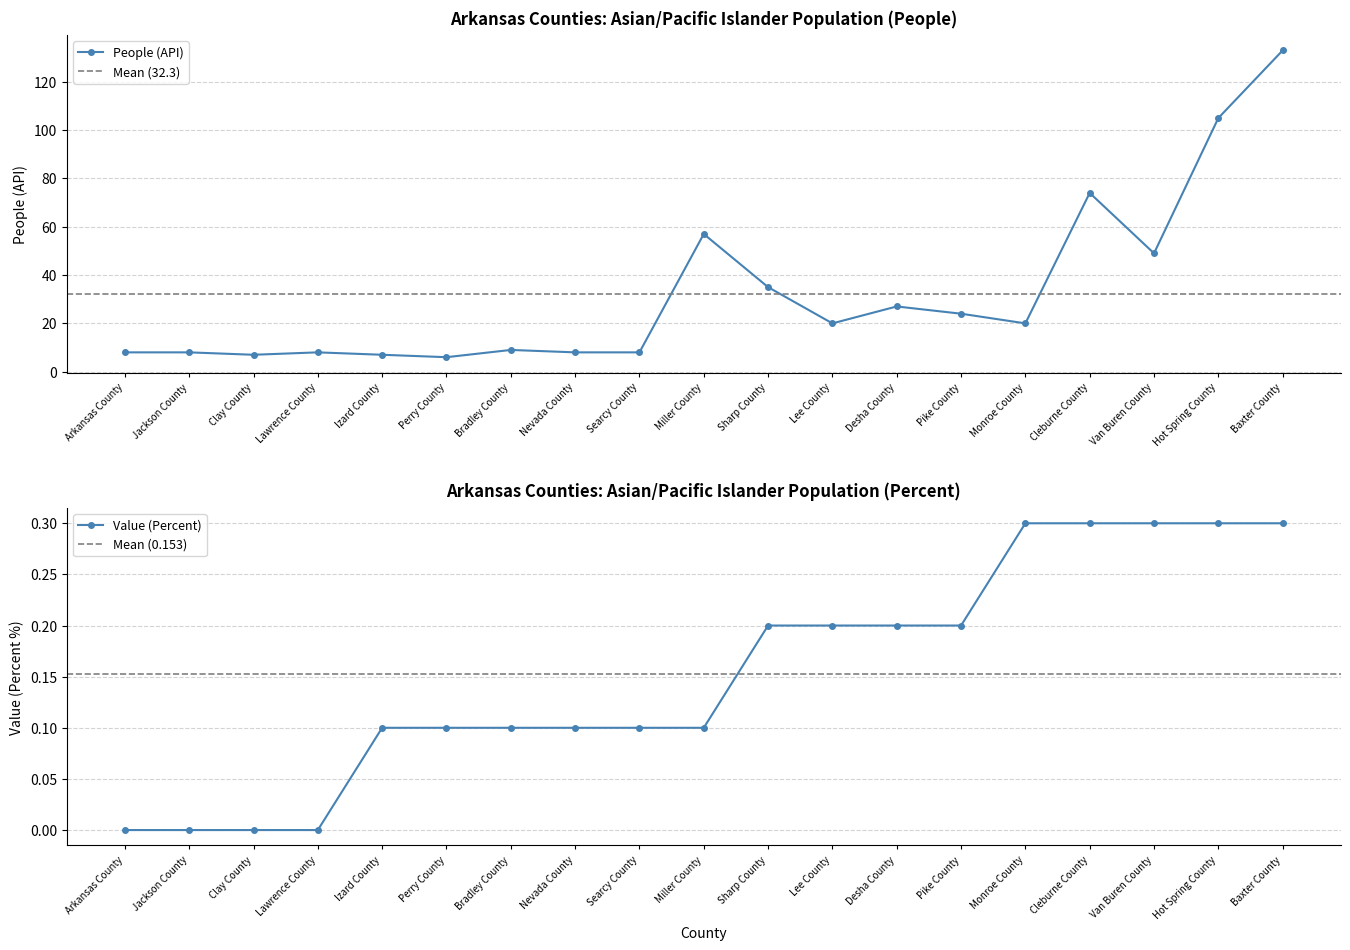

True or false: People (API) and Value (Percent) intersect in this chart.

False